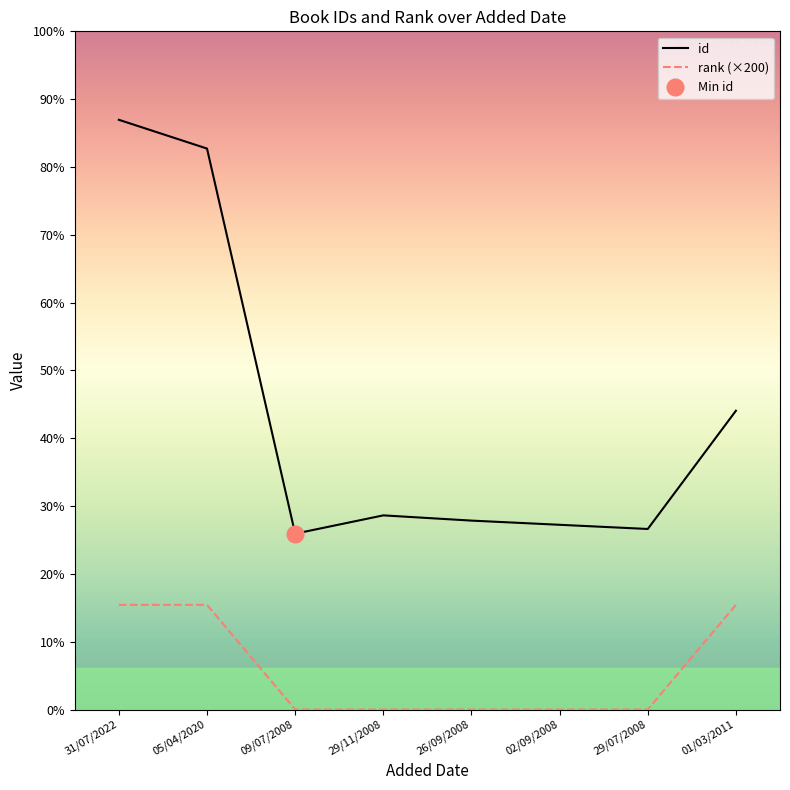

Rank the series at 29/07/2008 from highest to lowest value.

id, rank (×200)